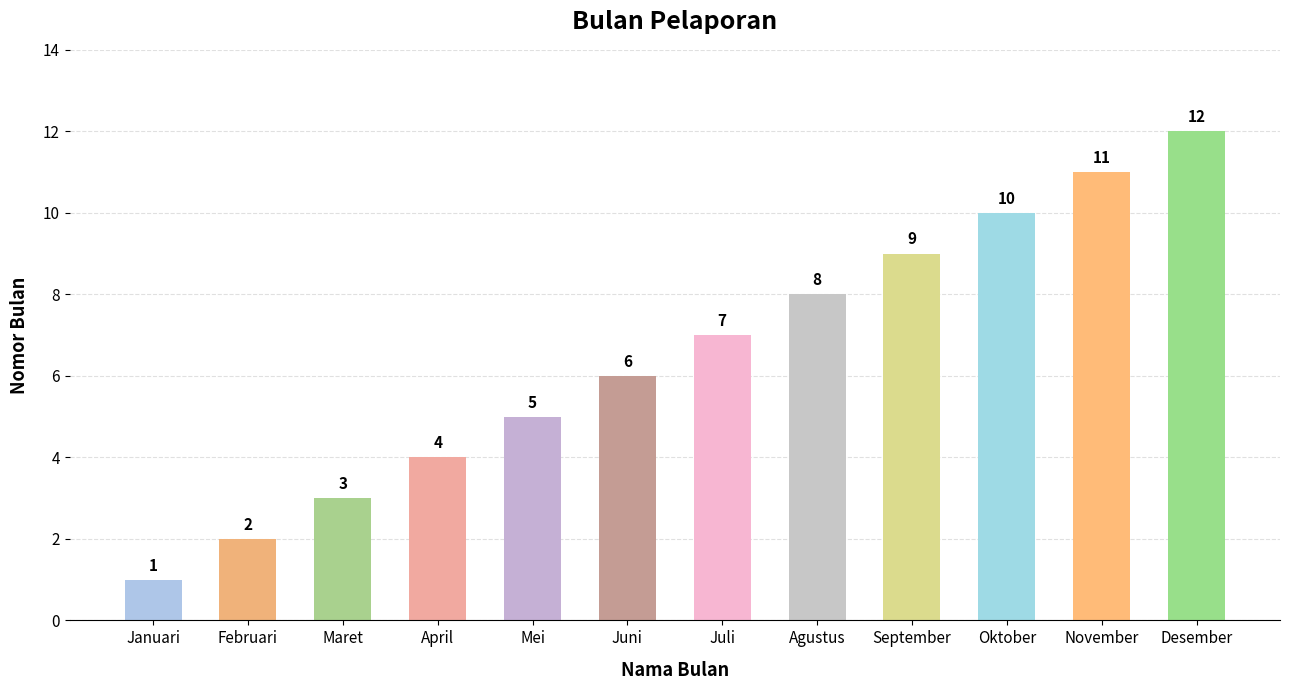

Rank the categories by value from highest to lowest.

Desember, November, Oktober, September, Agustus, Juli, Juni, Mei, April, Maret, Februari, Januari